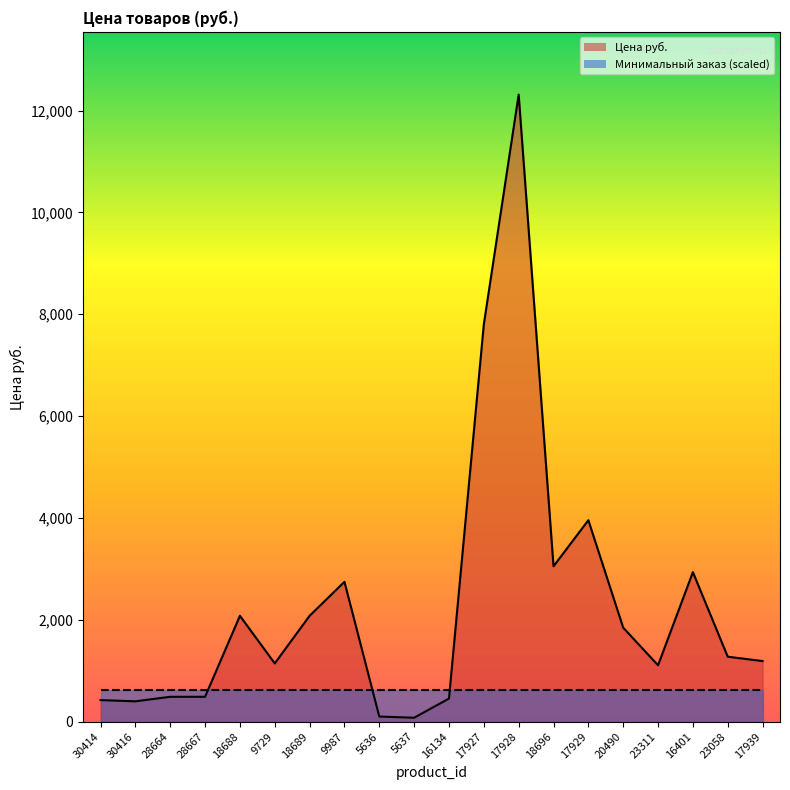

Rank the categories by value from lowest to highest.

5637, 5636, 30416, 30414, 16134, 28664, 28667, 23311, 9729, 17939, 23058, 20490, 18688, 18689, 9987, 16401, 18696, 17929, 17927, 17928